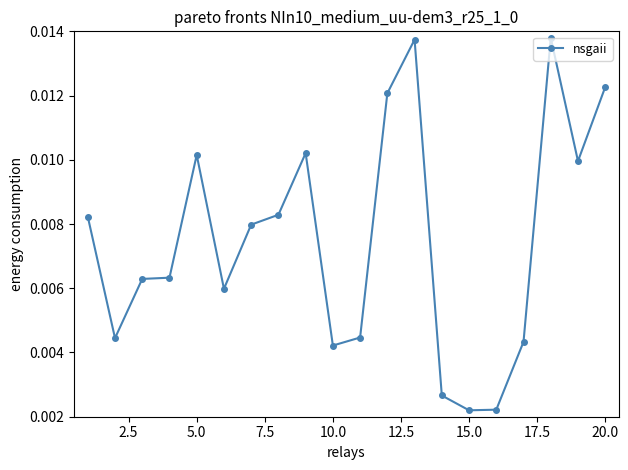

Count the values in the range 0 to 1.

20